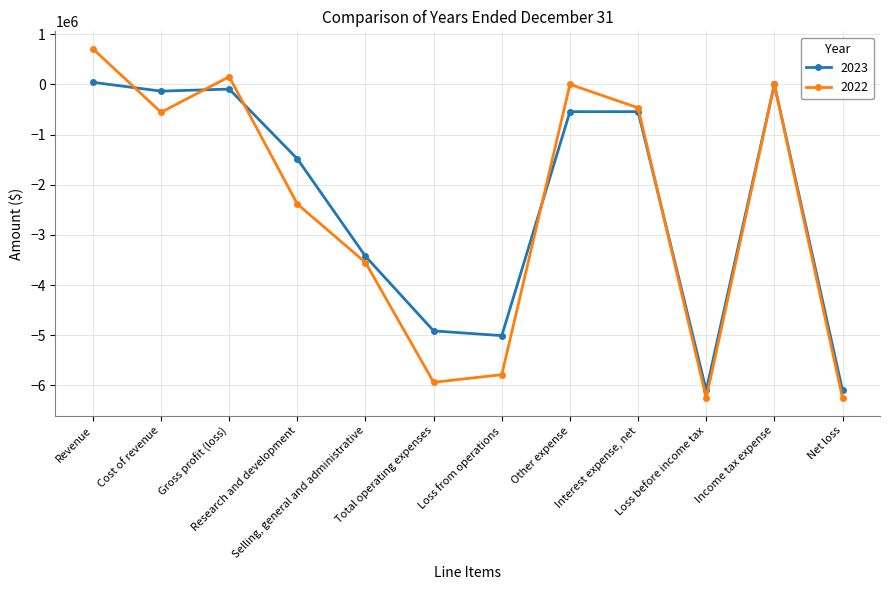

Which series has the largest total across all categories?

2023